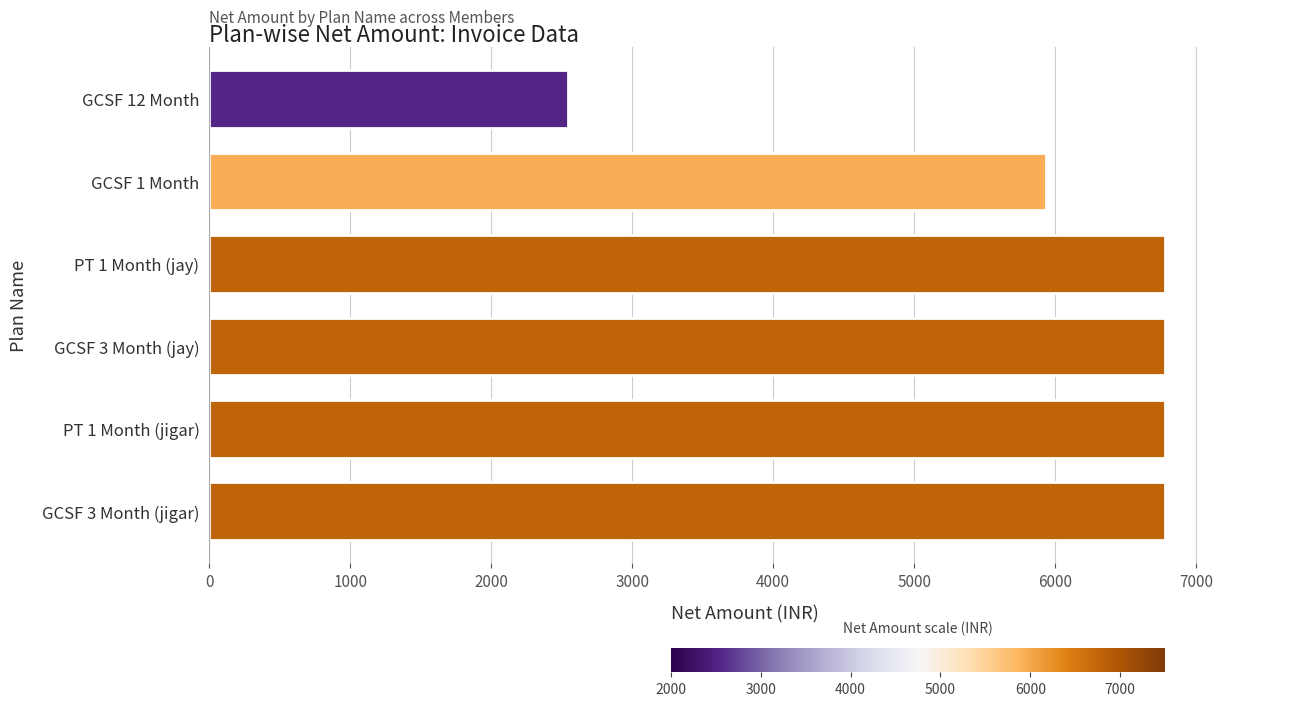

What is the greatest value displayed?

6779.7